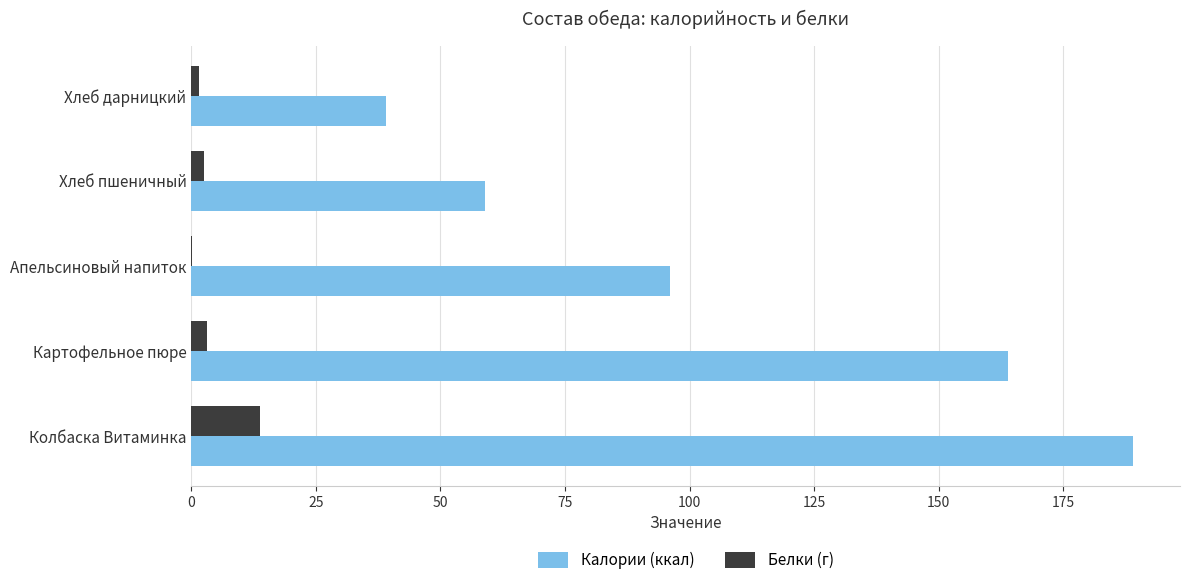

What is the average value of the Калории (ккал) series?

109.4